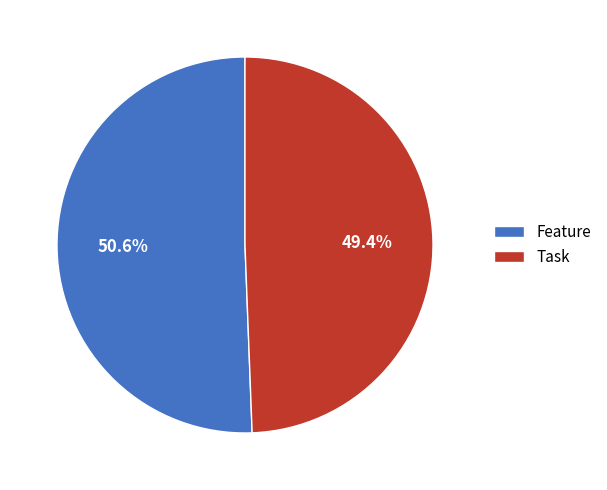

To the nearest percent, what is the combined percentage of Task and Feature?

100%